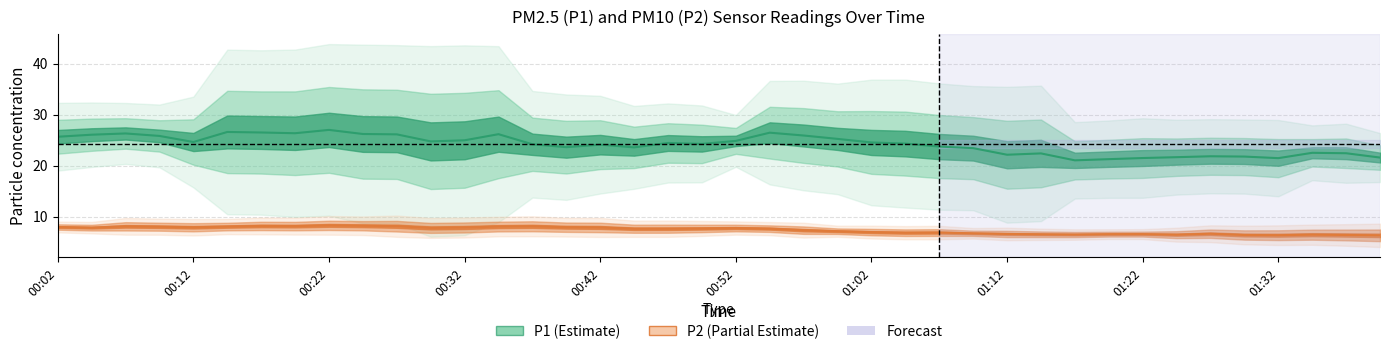

List the labels in order of P1 value, smallest first.

01:22, 00:22, 00:39, 01:12, 01:34, 00:29, 00:07, 00:34, 01:14, 01:02, 01:07, 01:39, 01:37, 00:49, 01:09, 00:52, 01:17, 00:19, 01:29, 01:24, 01:32, 01:19, 00:42, 01:00, 00:44, 00:09, 00:12, 01:27, 00:27, 00:57, 00:37, 00:55, 00:17, 00:04, 00:14, 00:47, 00:02, 00:32, 01:05, 00:24